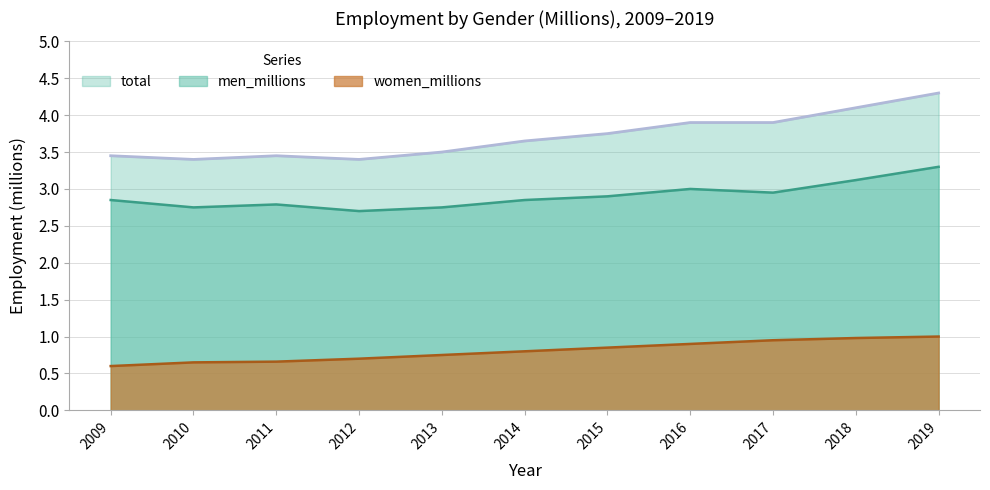

What is the maximum value for men_millions?

3.3